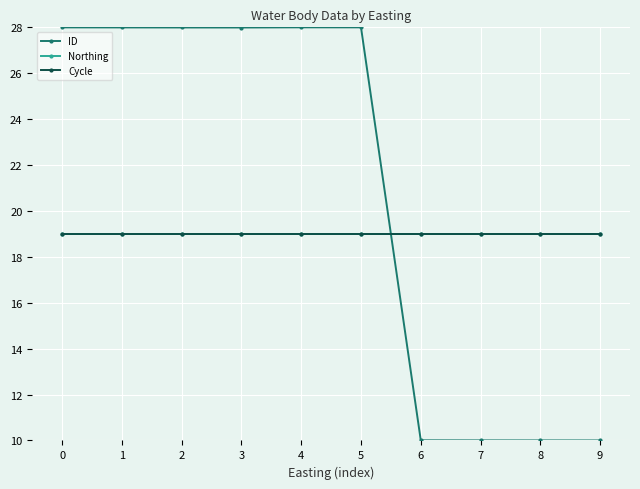

What value does the Cycle series have at 6?

19.0